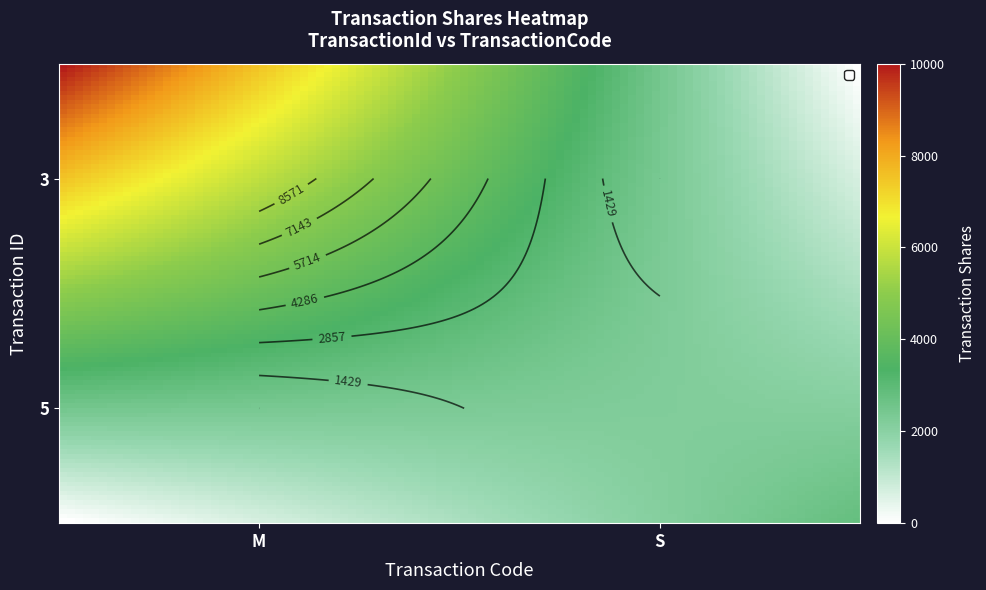

What is the greatest value displayed?

10000